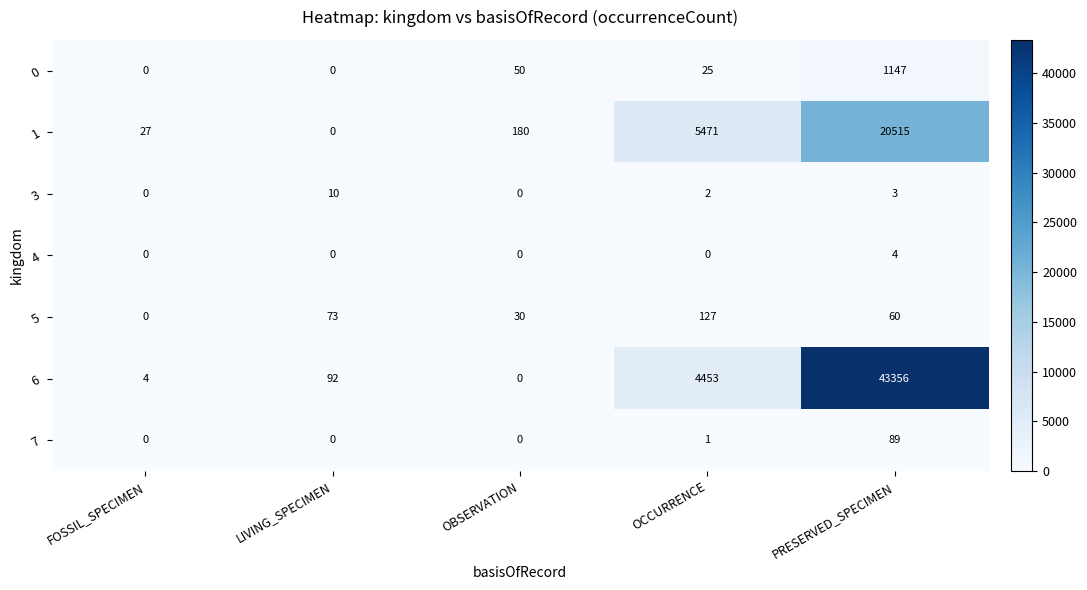

The value of 5 at LIVING_SPECIMEN is 73. True or false?

True